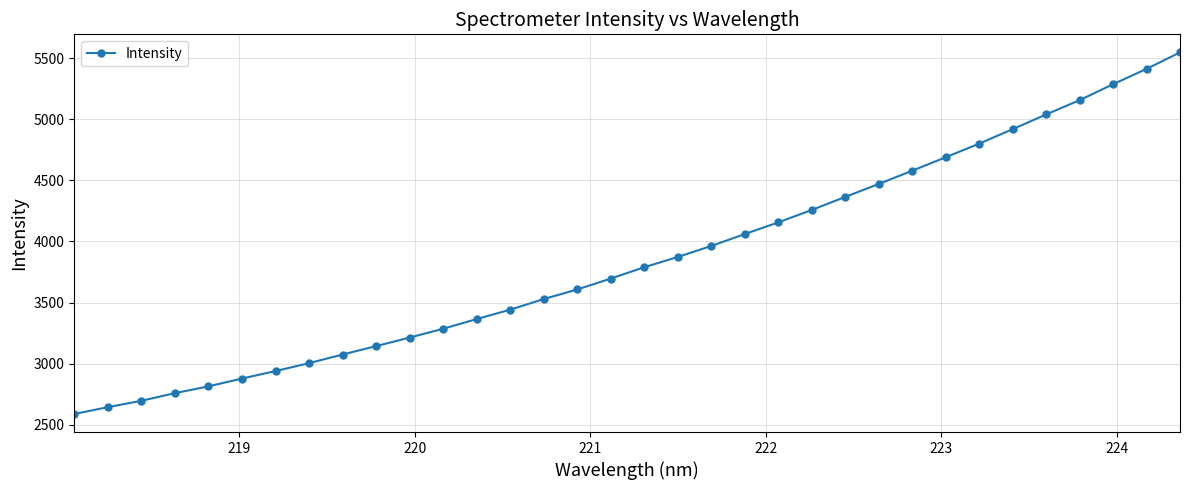

What is the average value?

3854.4